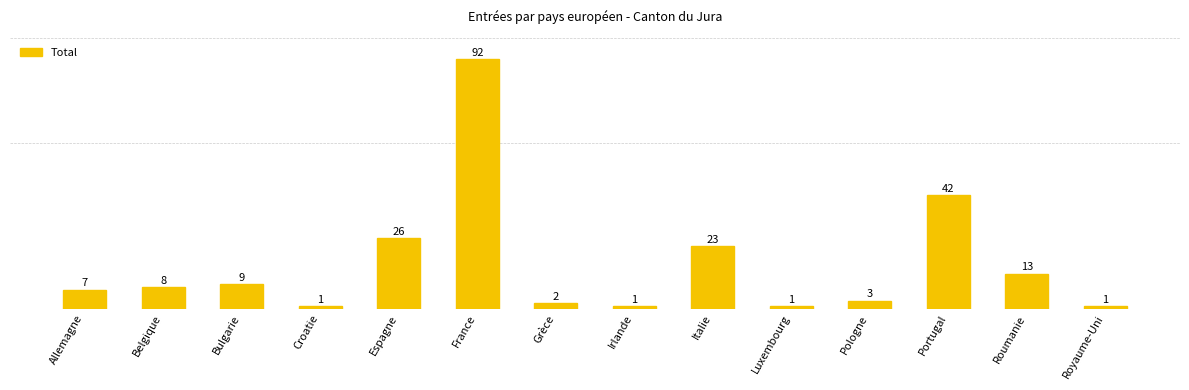

At which category does the chart reach its peak across all series?

France